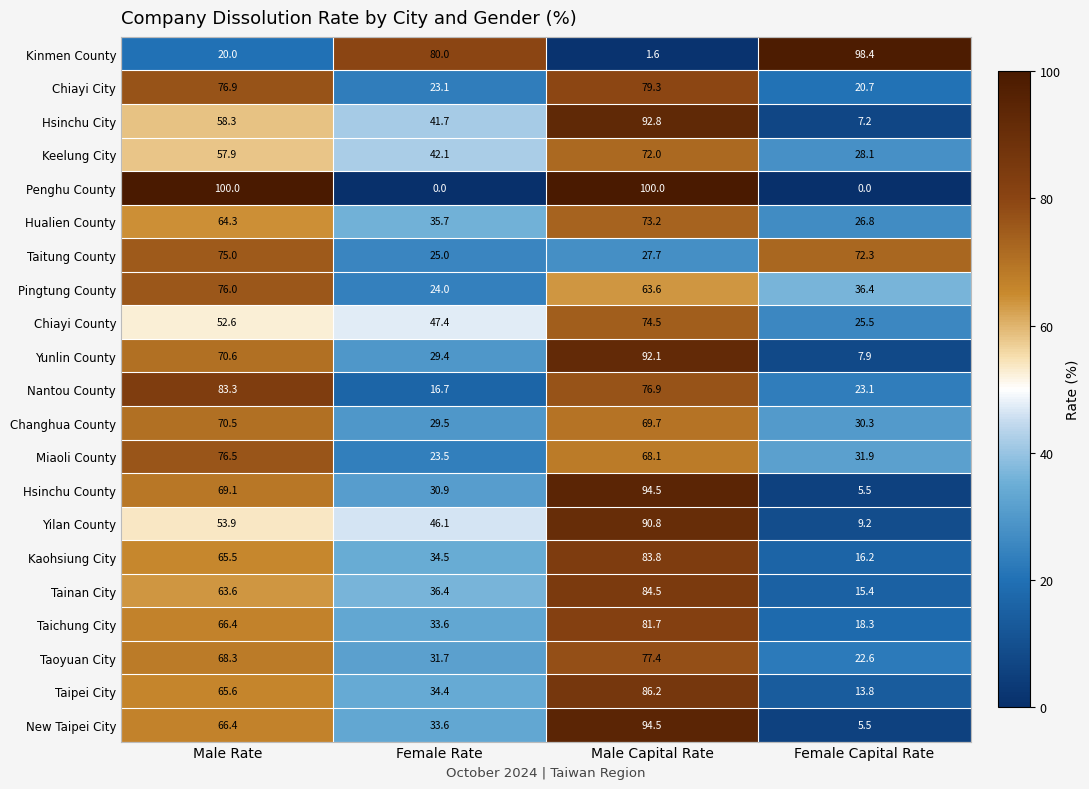

What is the approximate value of Hsinchu County at Male Rate?

69.1